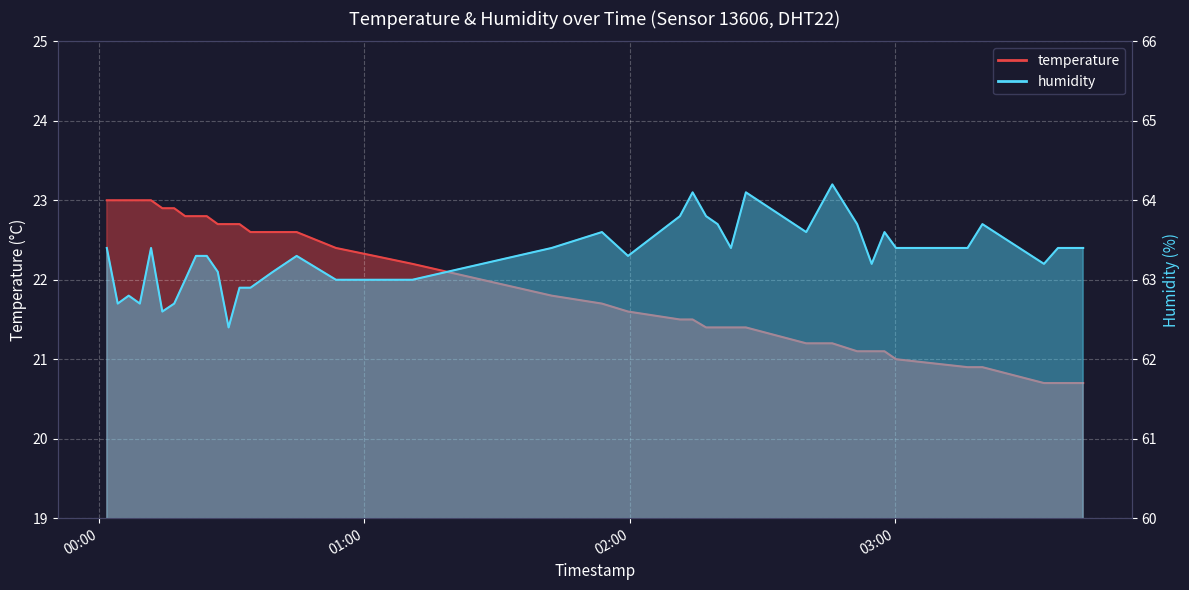

True or false: temperature and humidity intersect in this chart.

False